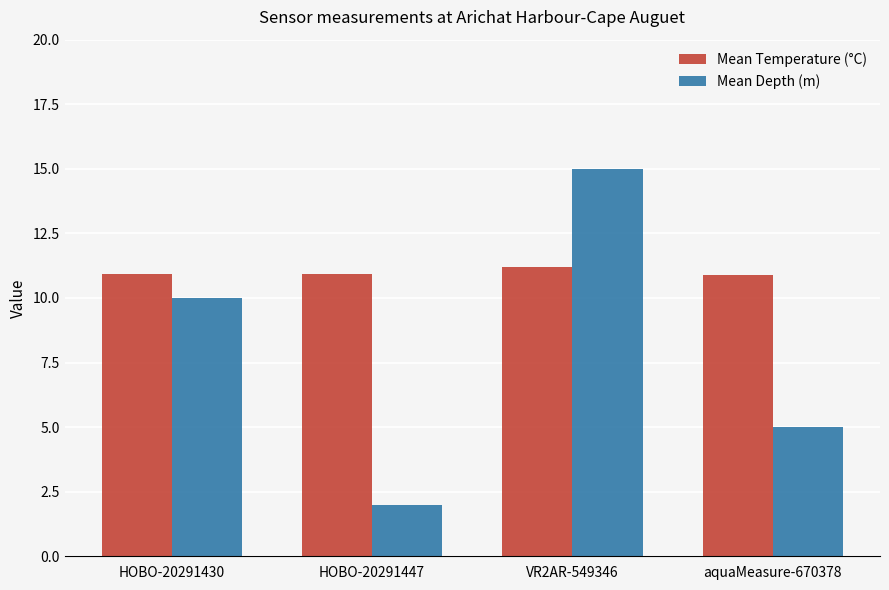

What is the label of the 4th bar from the left?

aquaMeasure-670378